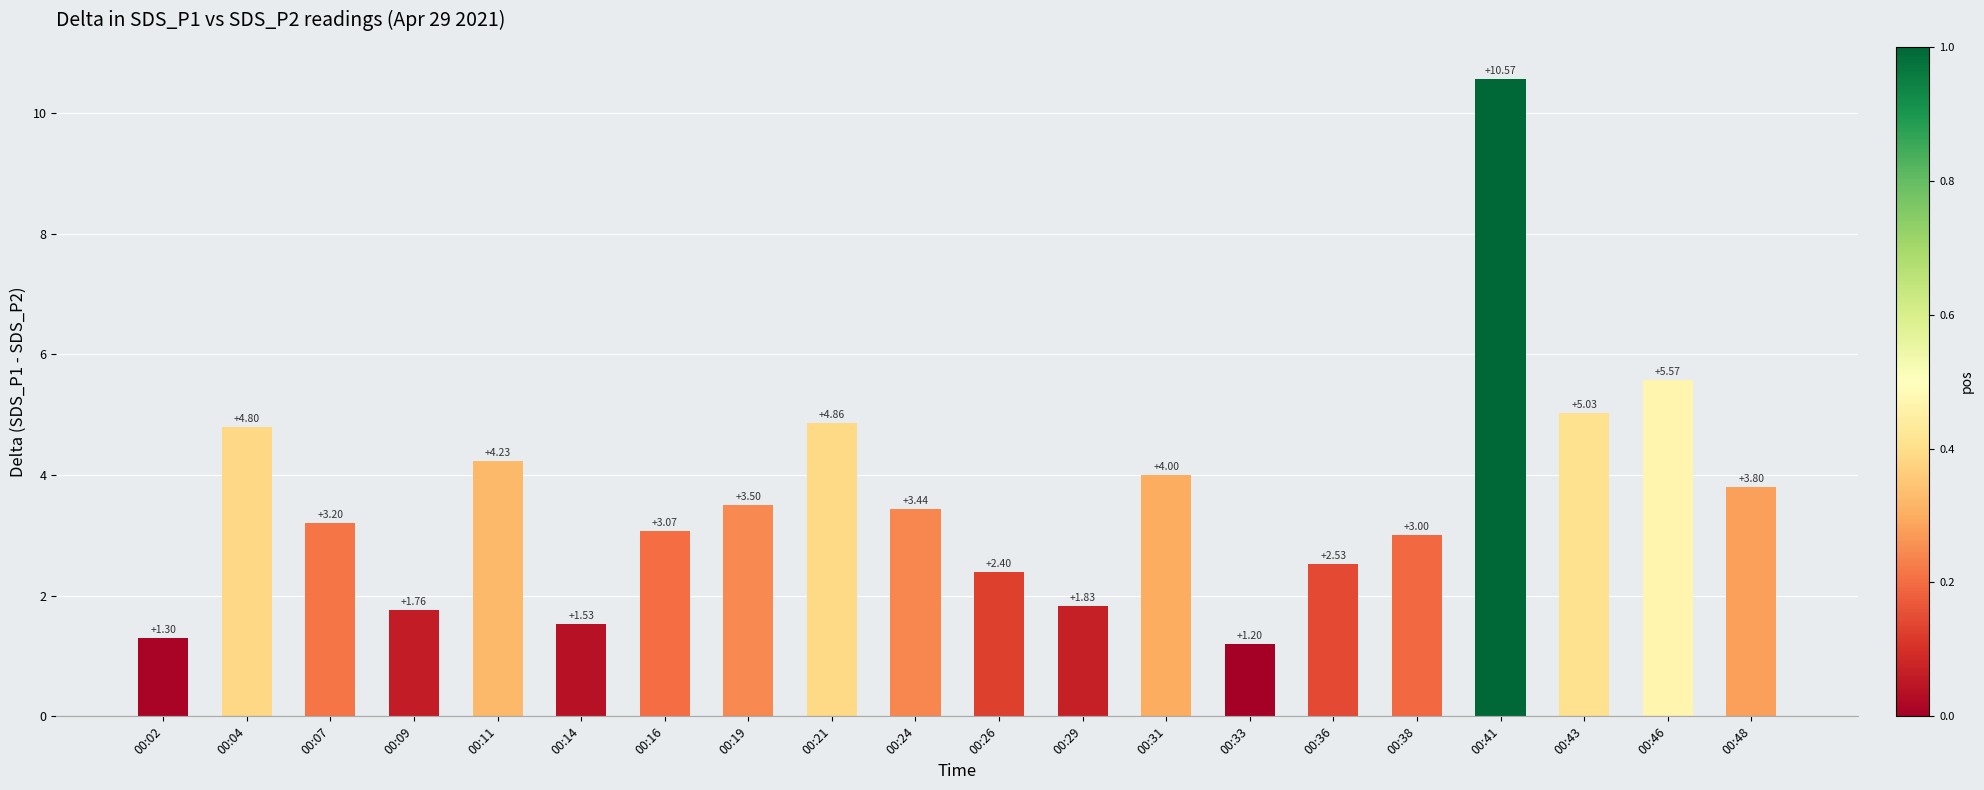

Approximately how many times larger is the value at 00:19 compared to 00:46?

0.6